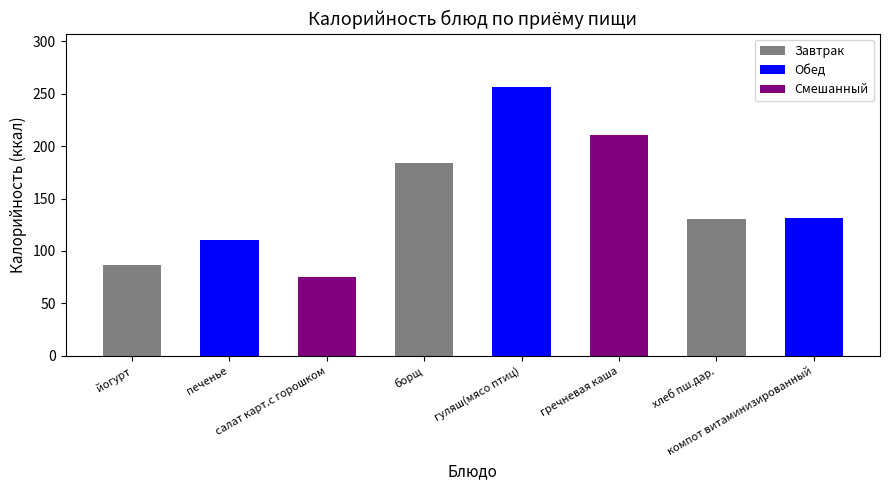

What is the greatest value displayed?

256.0